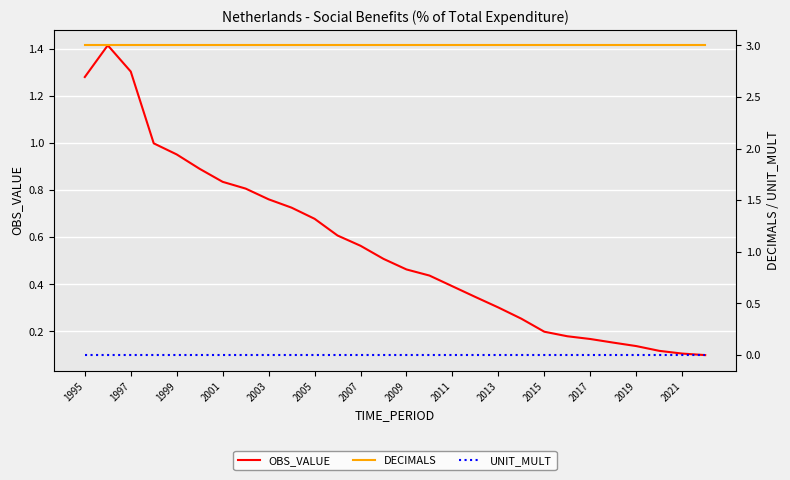

True or false: OBS_VALUE has a value of 0.3 at 2003.

False